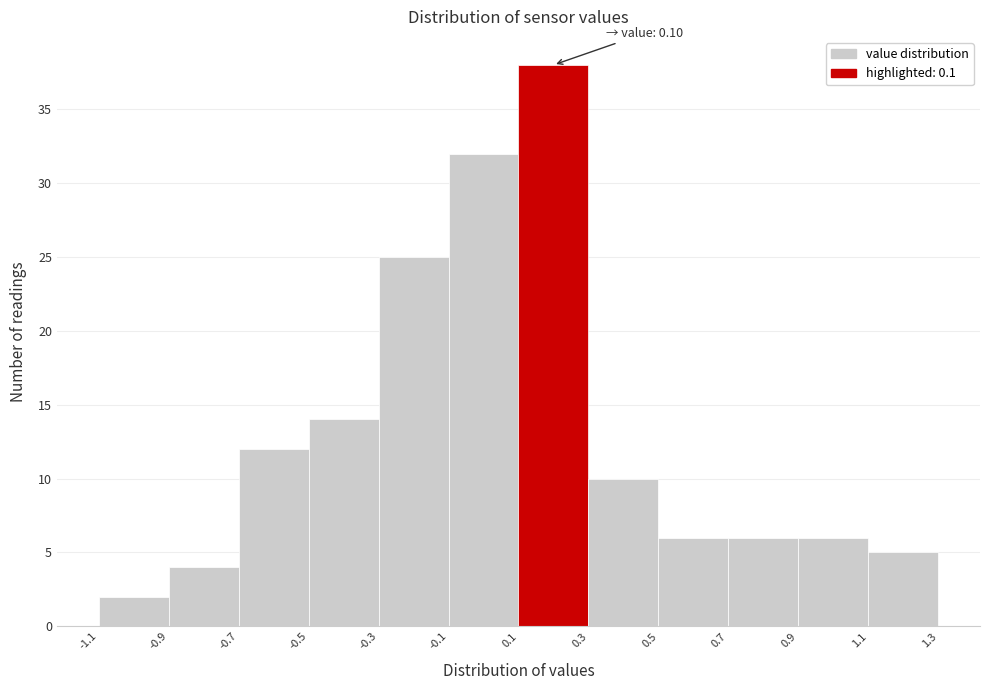

Which range on the x-axis has the tallest bar?

0.1 to 0.3